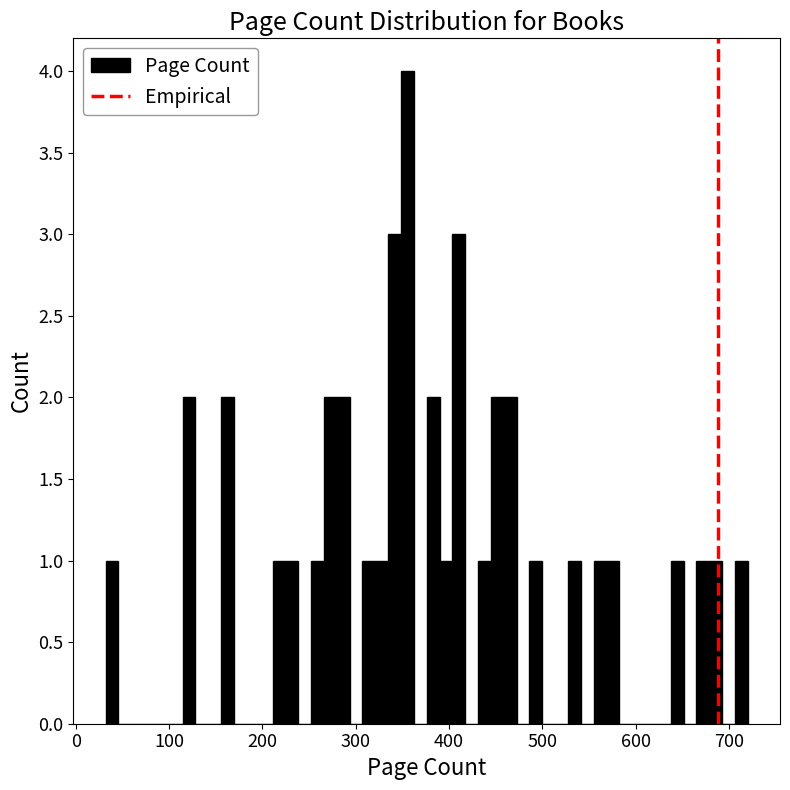

Around what value on the x-axis is the tallest bar? Give the approximate position of its centre, as read against the axis.

360